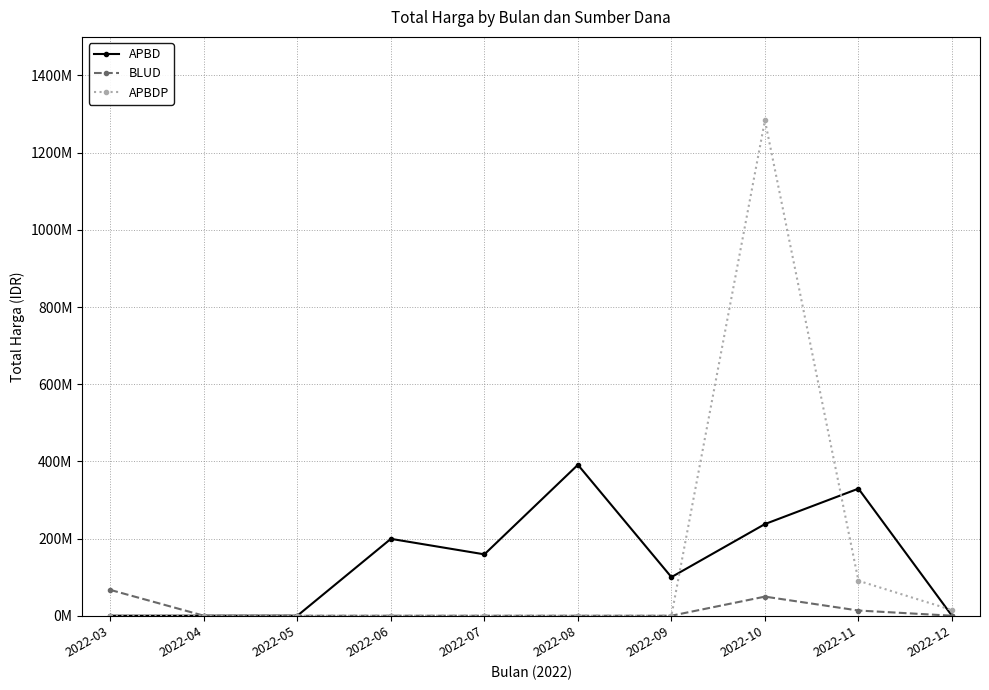

Does the chart display data point markers on the line(s)?

Yes